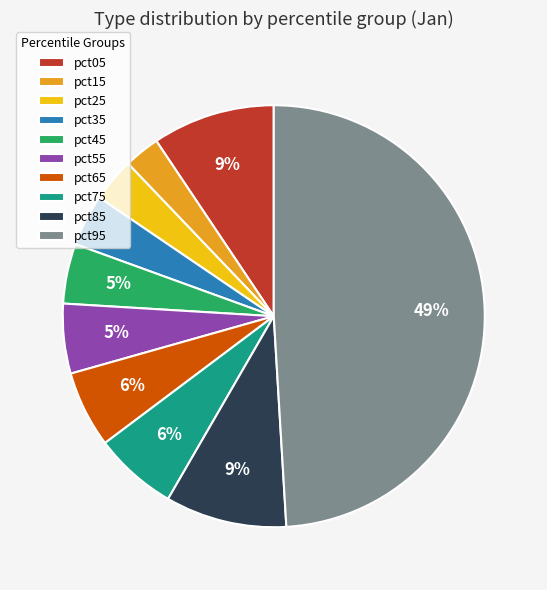

To the nearest percent, what is the difference between the largest and smallest slice percentages?

46%